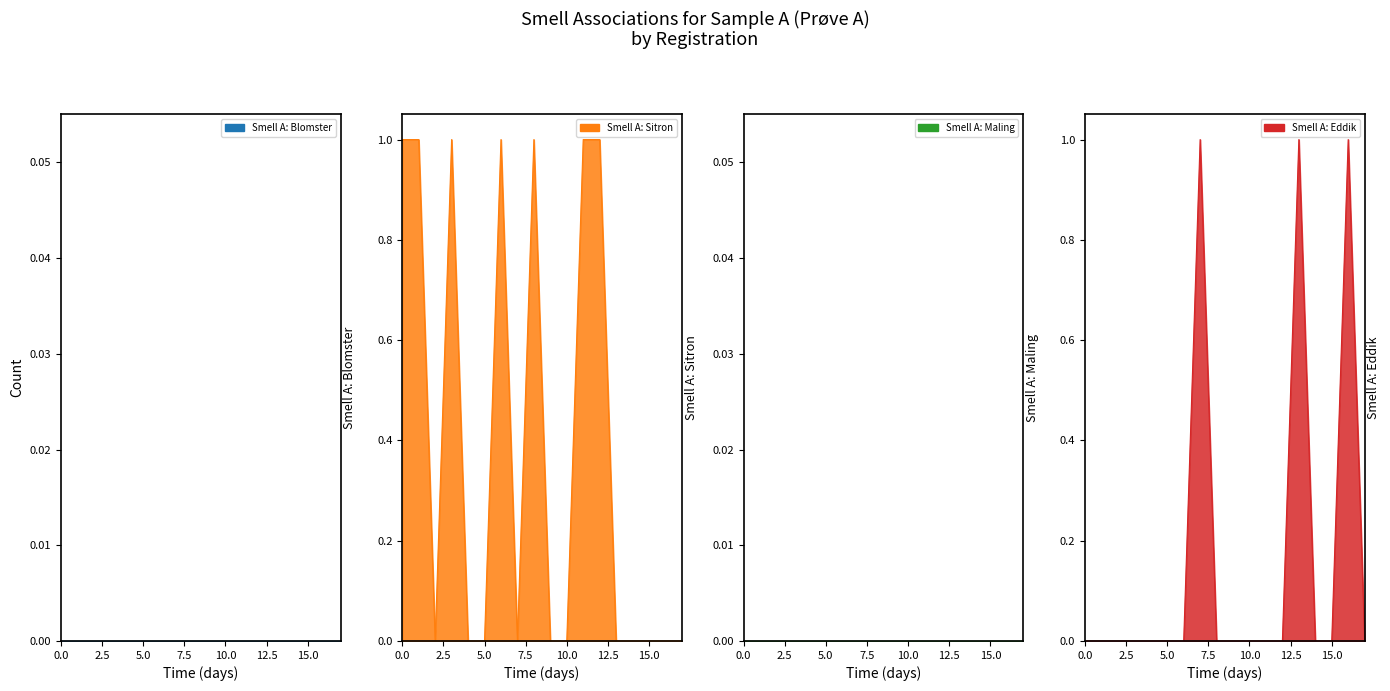

True or false: Smell A: Blomster has more than 1 interior local peaks.

False